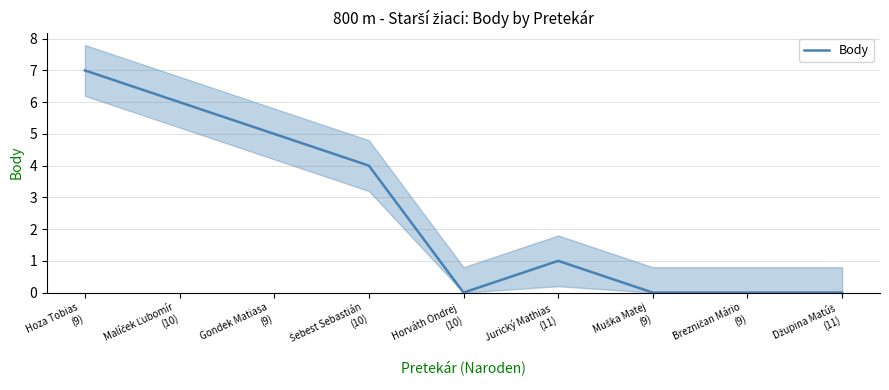

How many values exceed 1?

4